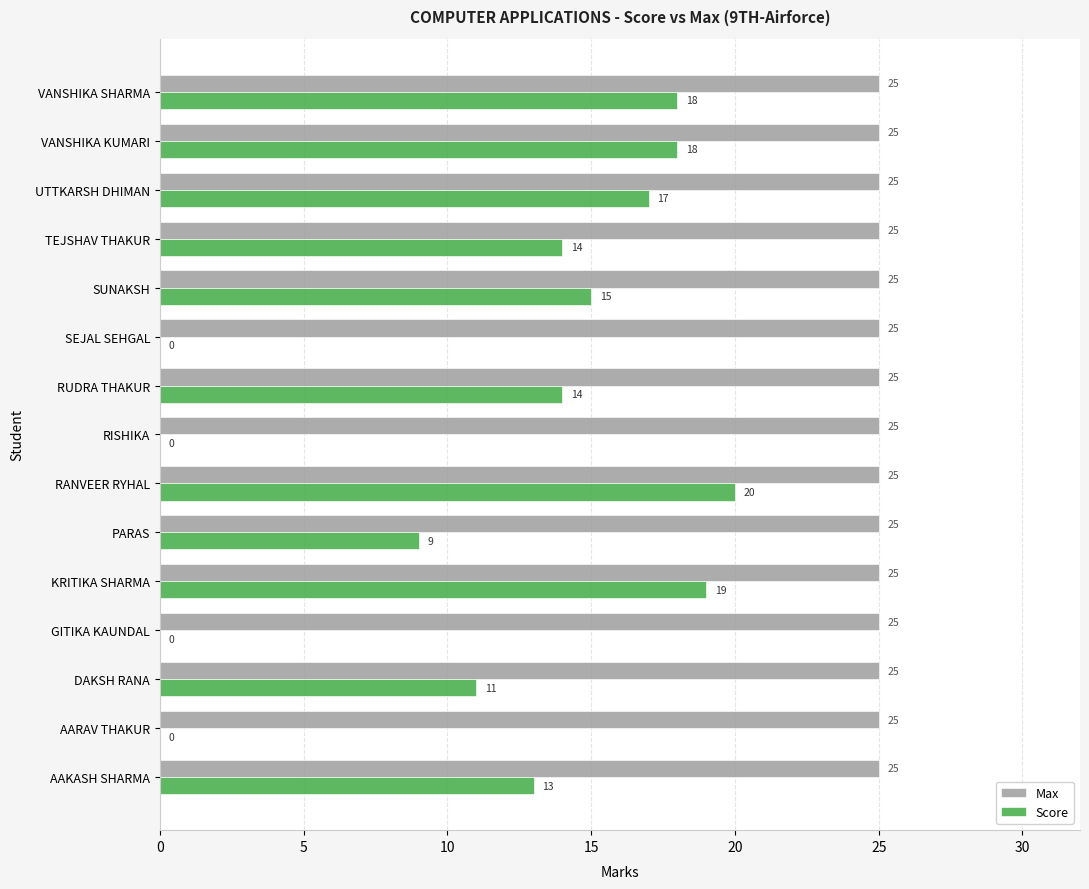

How many data points does each series have?

15